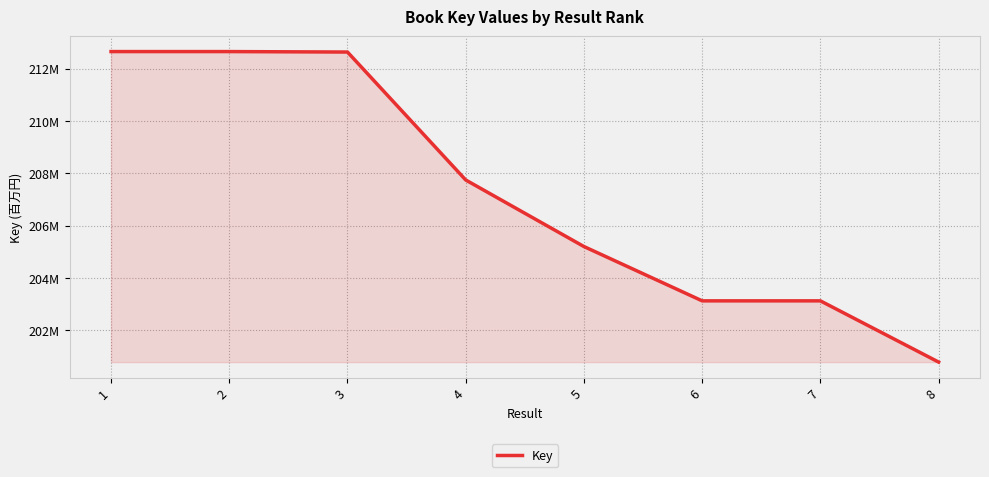

Does the chart have visible grid lines?

Yes